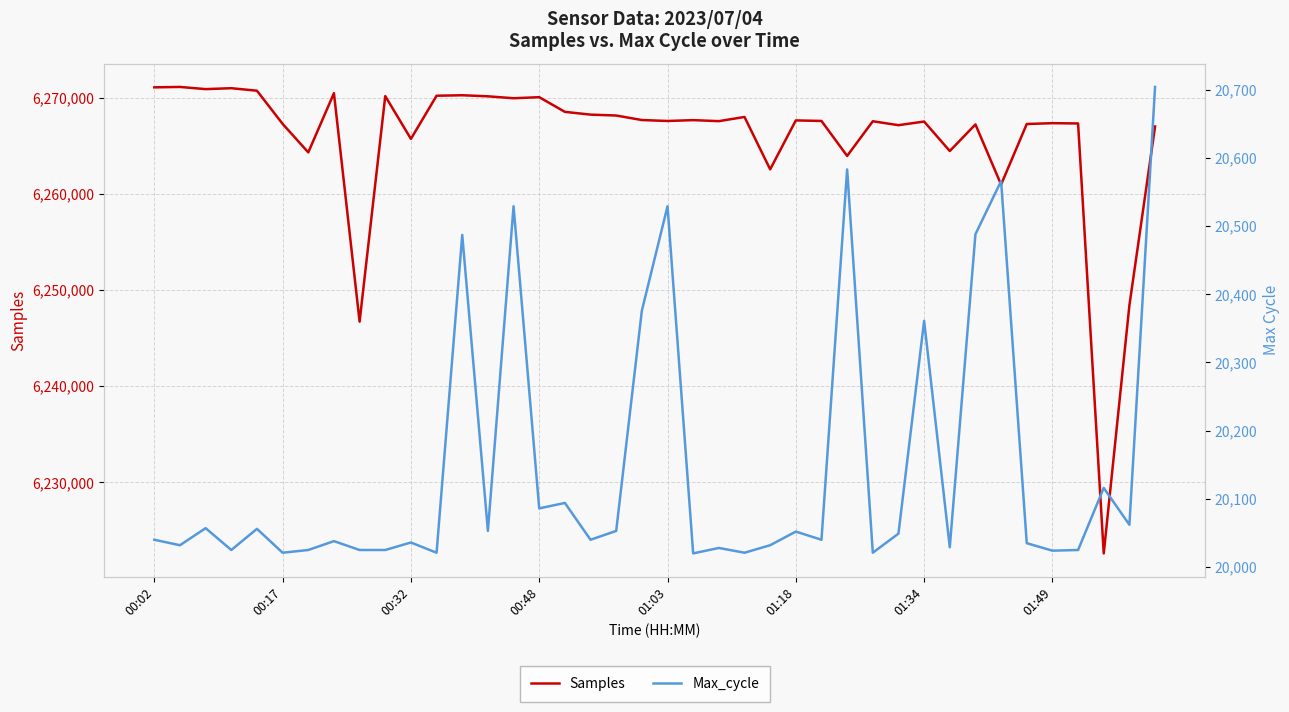

What is the difference between the maximum and second lowest values in the Max_cycle series?

683